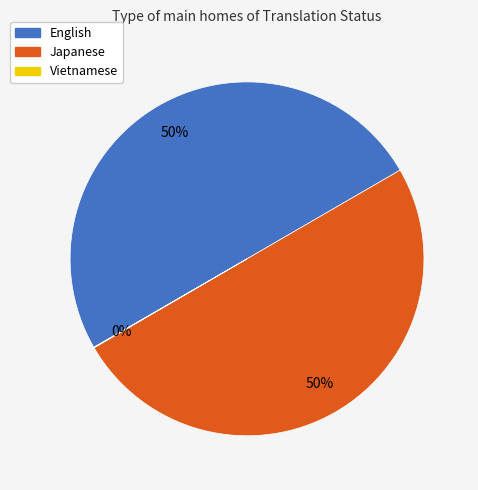

Is it true that English is 50% of the pie?

True